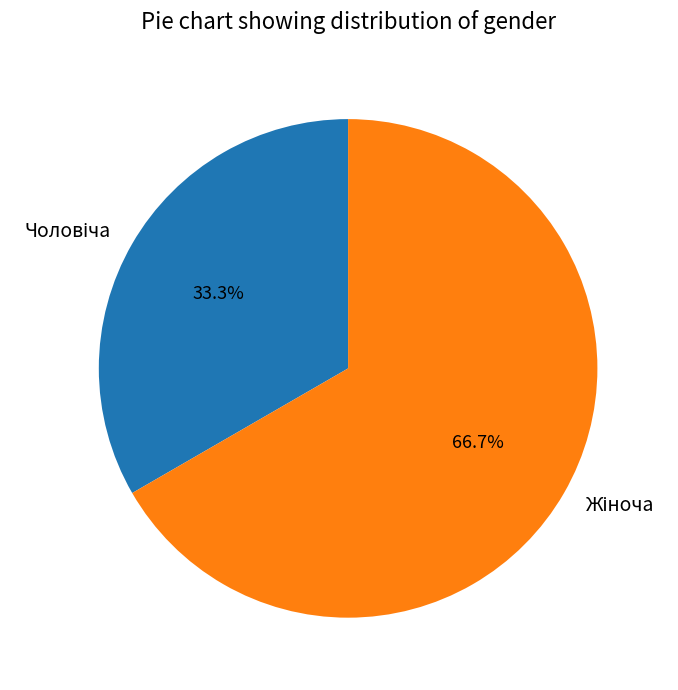

Is there any slice that represents more than half of the pie?

Yes